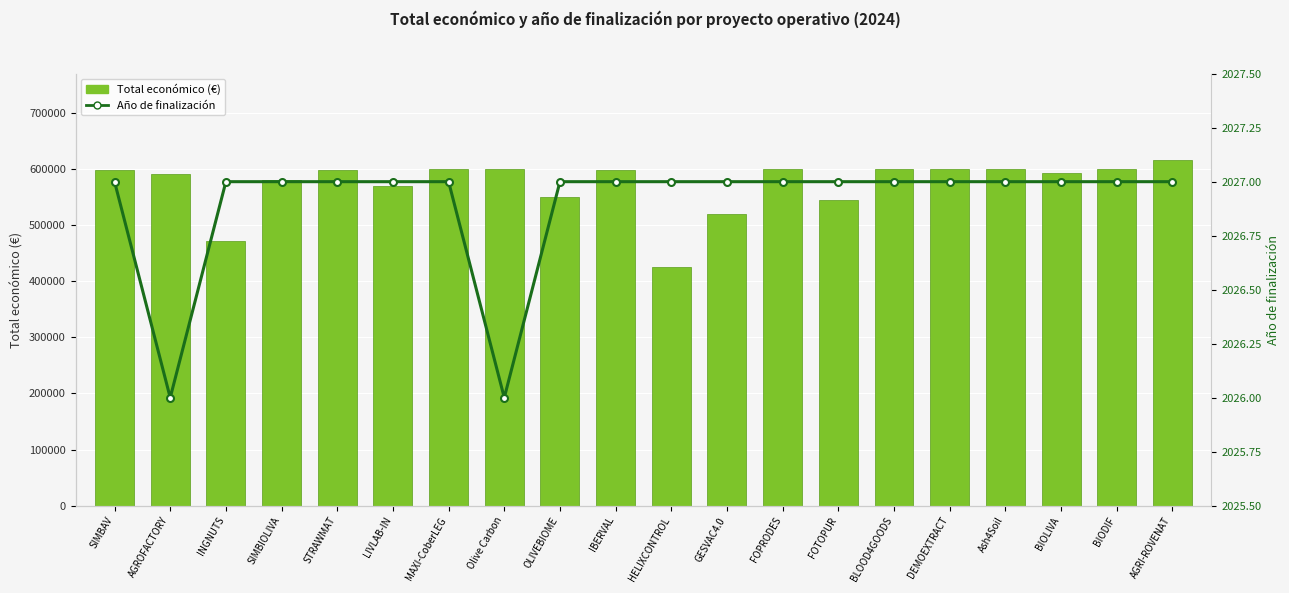

Reading left to right, extract all data points from this chart.

Total económico (€): SIMBAV=597651	AGROFACTORY=590382	INGNUTS=470675	SIMBIOLIVA=579152	STRAWMAT=597320	LIVLAB-IN=569416	MAXI-CoberLEG=598609	Olive Carbon=599992	OLIVEBIOME=550111	IBERVAL=598303	HELIXCONTROL=424720	GESVAC4.0=520062	FOPRODES=599211	FOTOPUR=544746	BLOOD4GOODS=599960	DEMOEXTRACT=600043	Ash4Soil=600000	BIOLIVA=592475	BIODIF=599927	AGRI-ROVENAT=615375
Año de finalización: SIMBAV=2027	AGROFACTORY=2026	INGNUTS=2027	SIMBIOLIVA=2027	STRAWMAT=2027	LIVLAB-IN=2027	MAXI-CoberLEG=2027	Olive Carbon=2026	OLIVEBIOME=2027	IBERVAL=2027	HELIXCONTROL=2027	GESVAC4.0=2027	FOPRODES=2027	FOTOPUR=2027	BLOOD4GOODS=2027	DEMOEXTRACT=2027	Ash4Soil=2027	BIOLIVA=2027	BIODIF=2027	AGRI-ROVENAT=2027